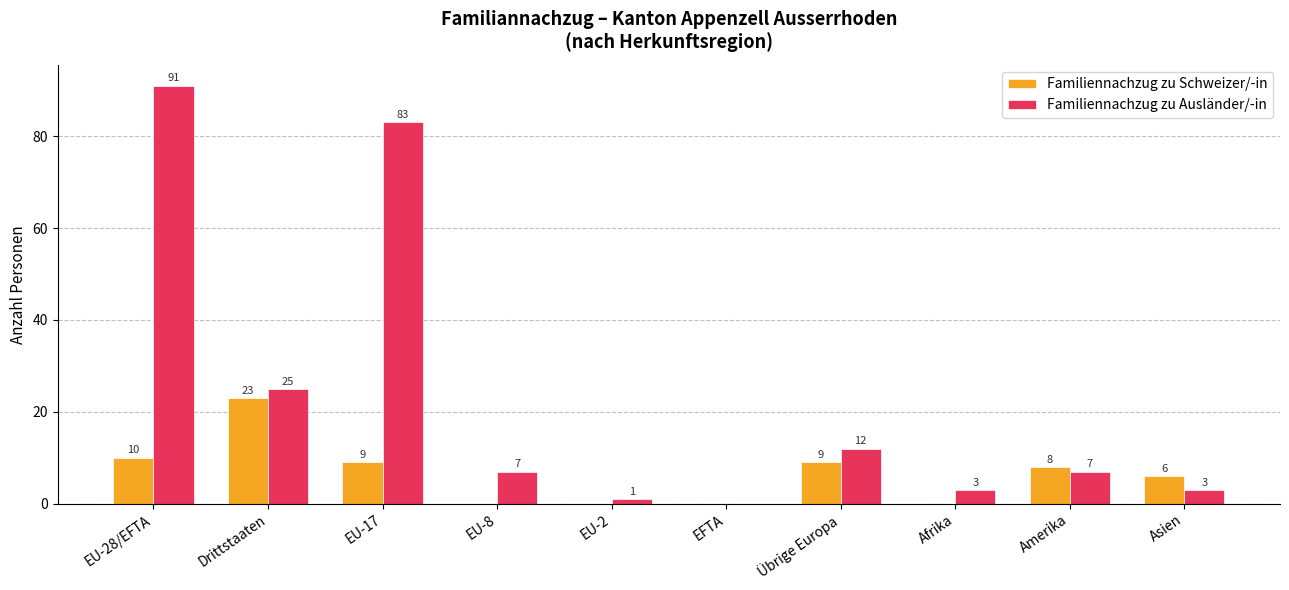

Does the chart contain stacked bars?

No